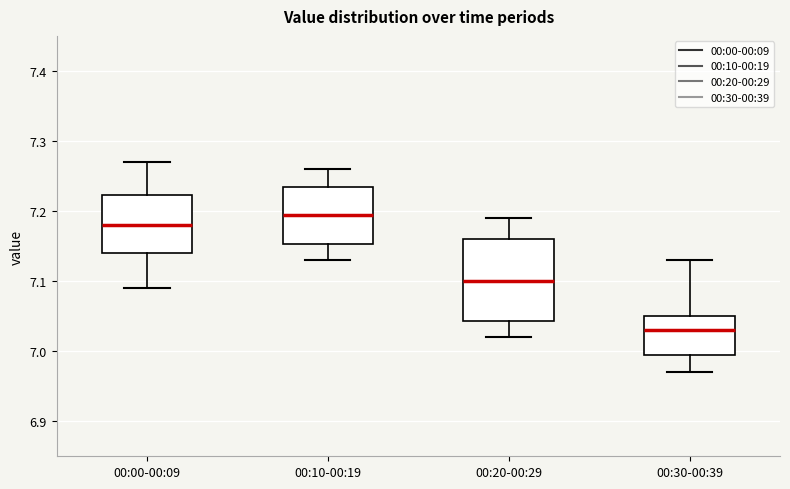

Where does the lower whisker of the box for 00:30-00:39 end on the y-axis? The values are not printed on the chart, so give them approximately, as read against the axis.

6.97